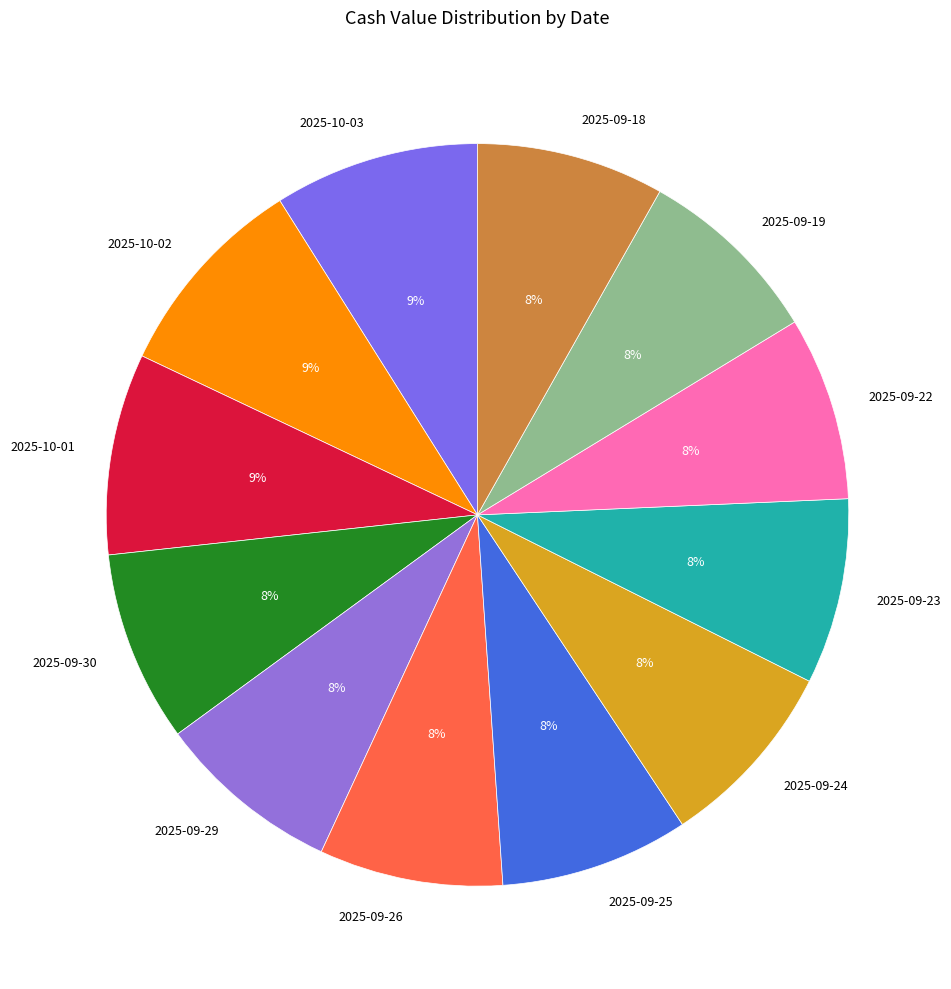

Is there any slice that represents more than half of the pie?

No